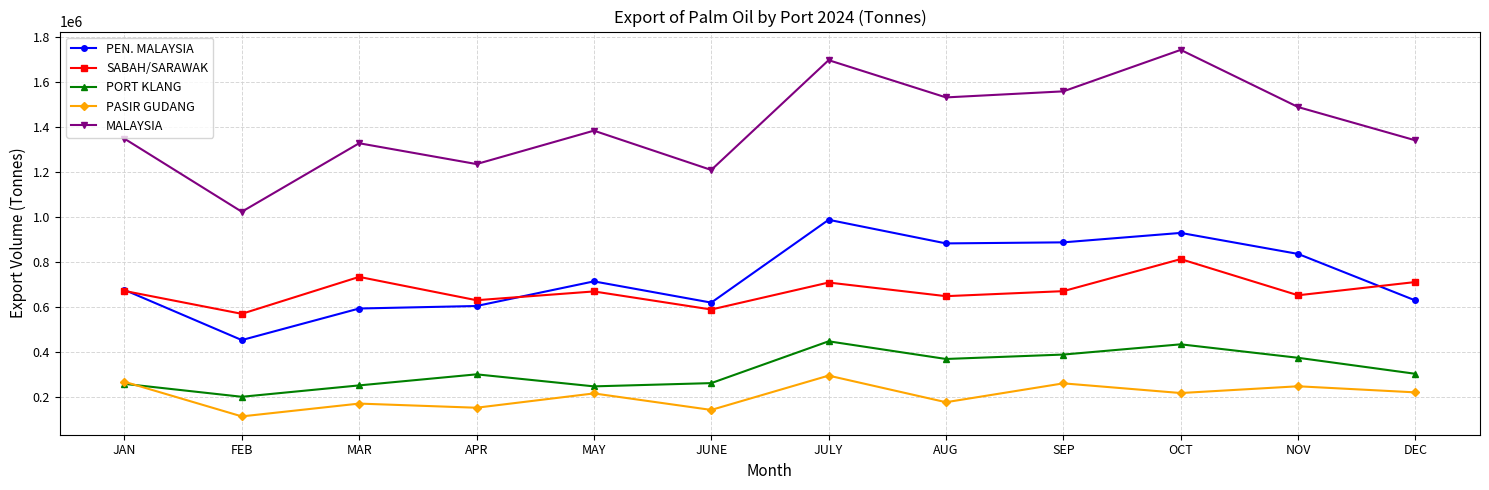

Where is PORT KLANG nearest to the value 325111?

DEC